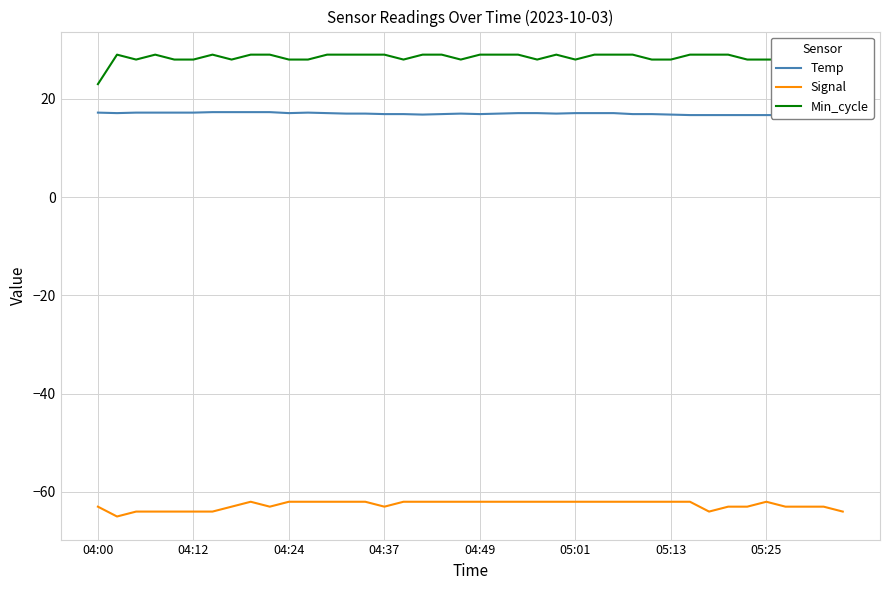

What is the average value of the Temp series?

17.0